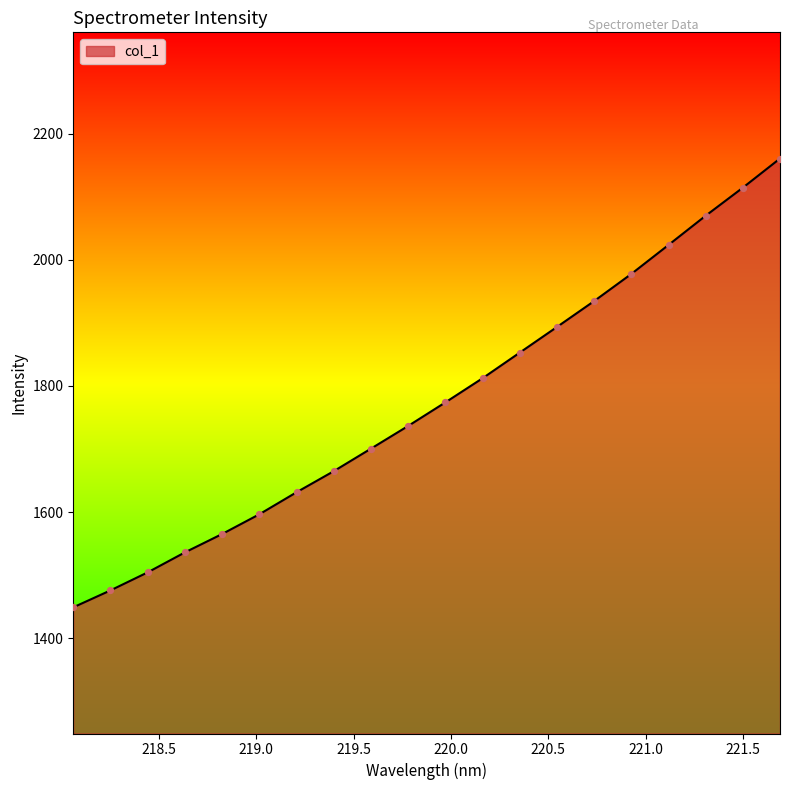

What is the difference between the maximum and minimum values?

711.4